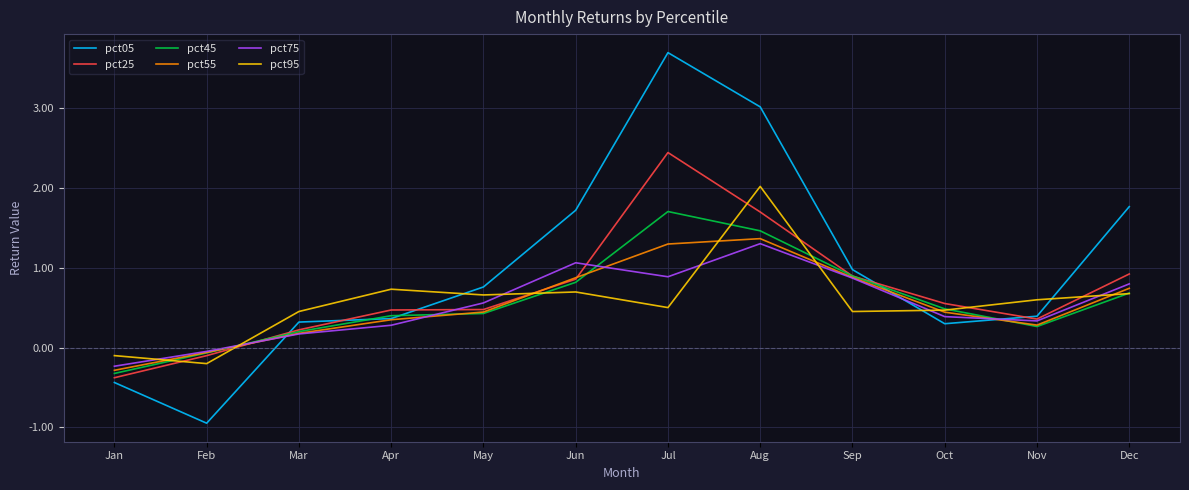

How many categories are shown in the chart?

12